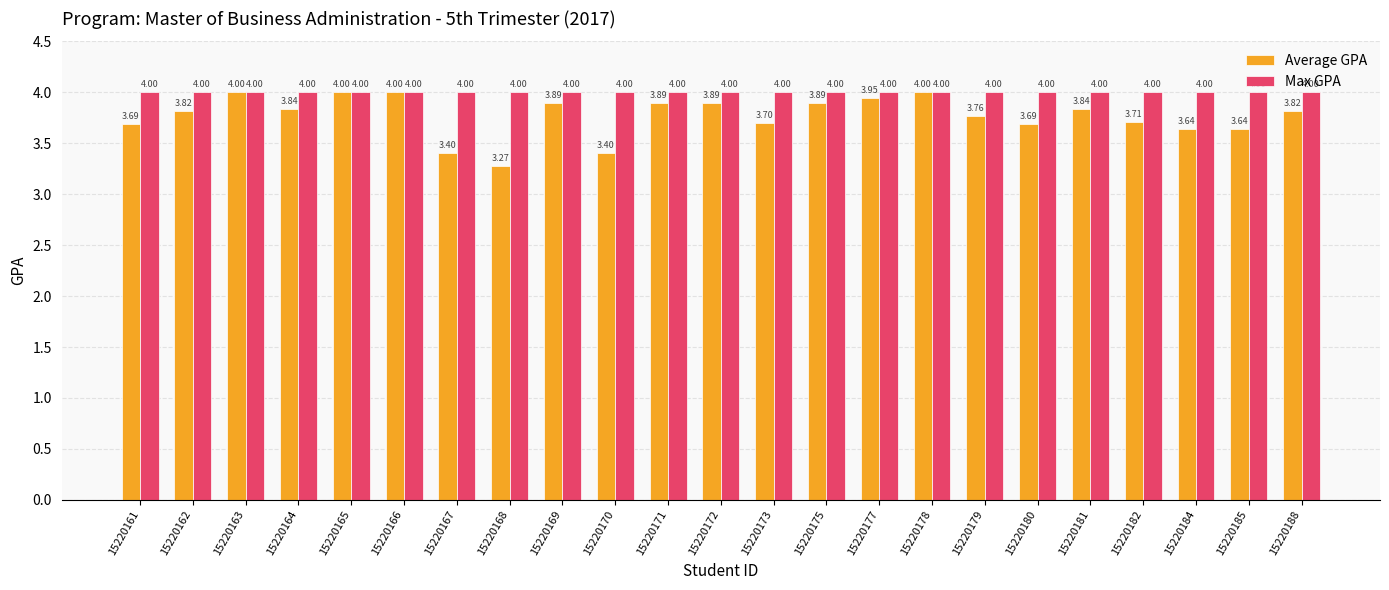

Is it true that Max GPA equals 4.0 at 15220180?

True